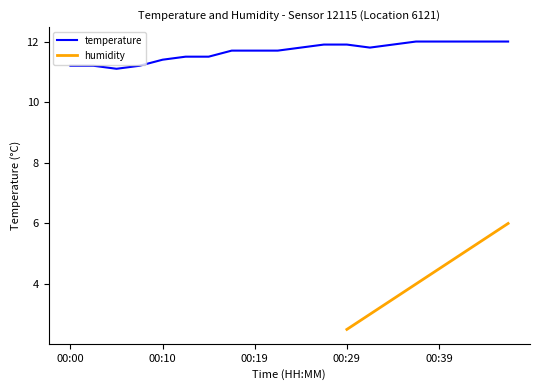

List the labels in order of value, smallest first.

00:05, 00:00, 00:02, 00:07, 00:10, 00:12, 00:14, 00:17, 00:19, 00:22, 00:24, 00:31, 00:27, 00:29, 00:34, 00:36, 00:39, 00:41, 00:44, 00:46